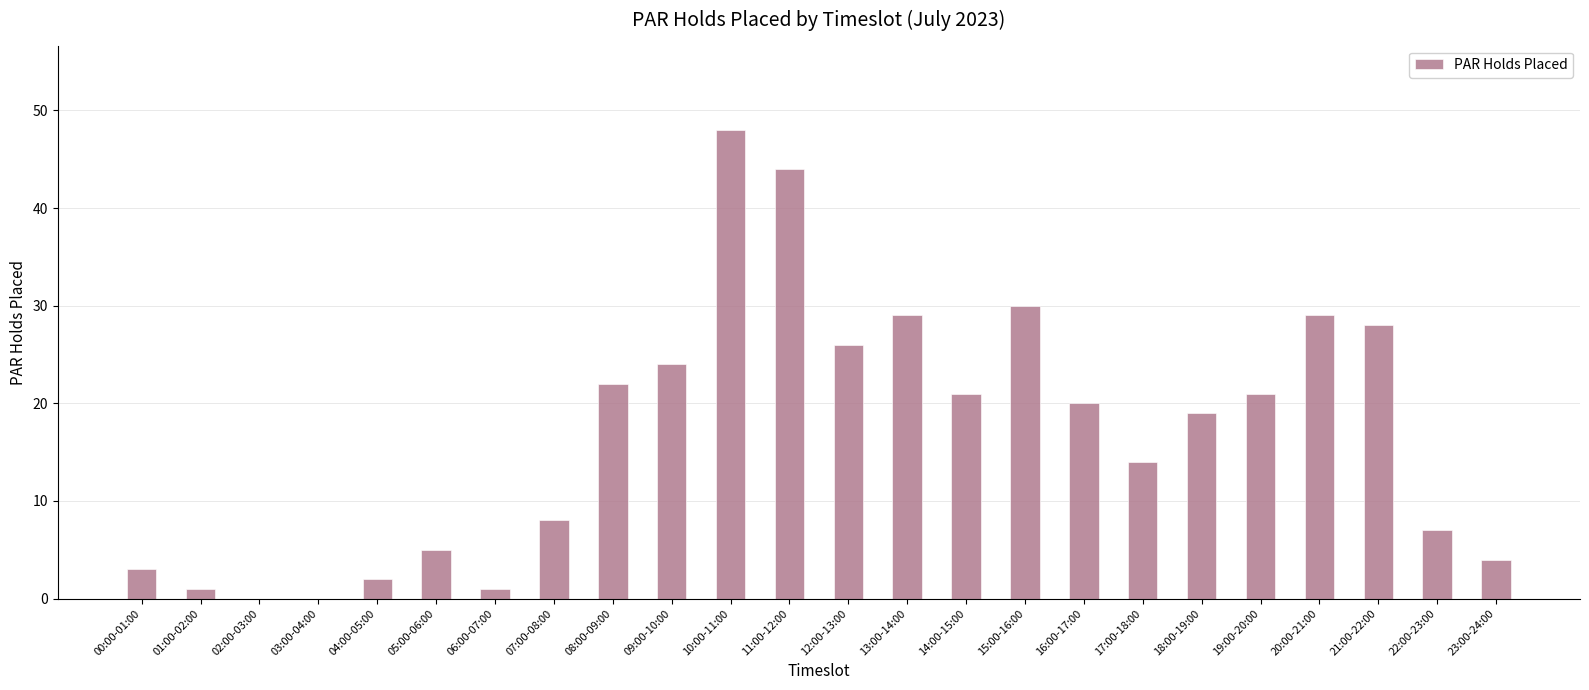

What is the greatest value displayed?

48